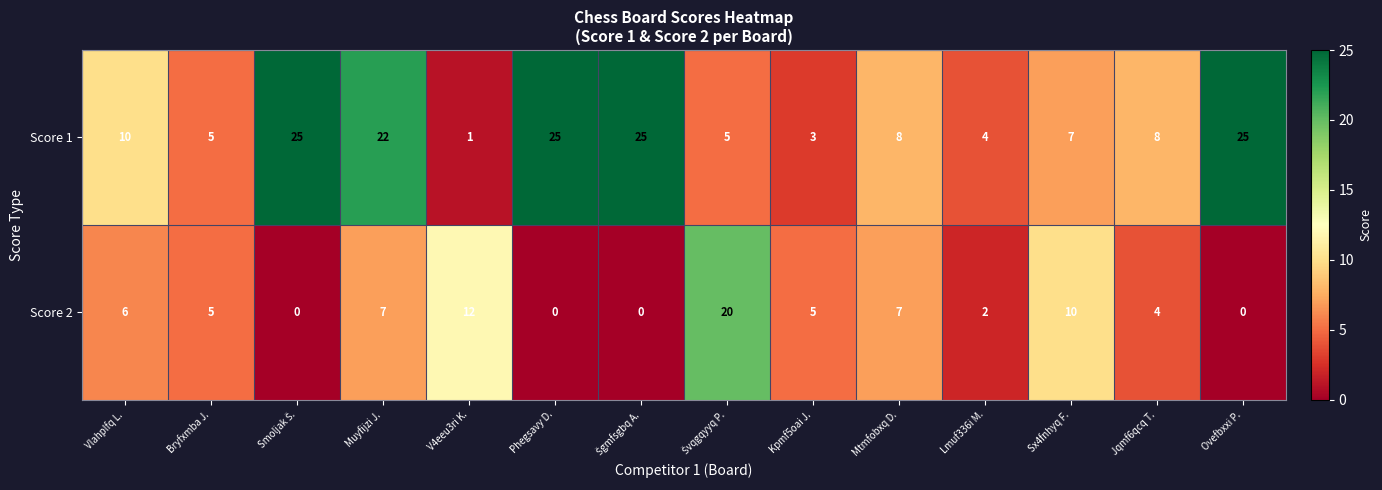

Rank the series by their maximum value, from lowest to highest.

Score 2, Score 1